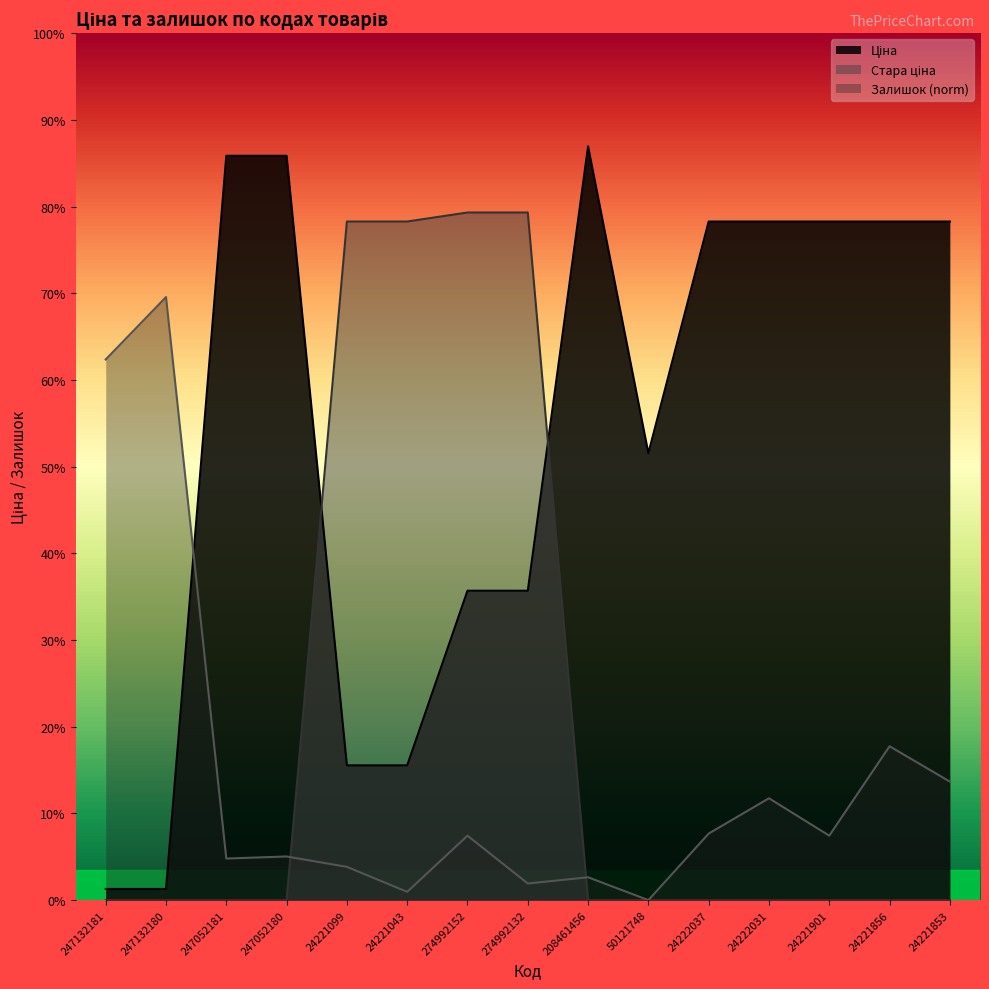

True or false: Стара ціна has more than 0 points higher than both neighbors.

False